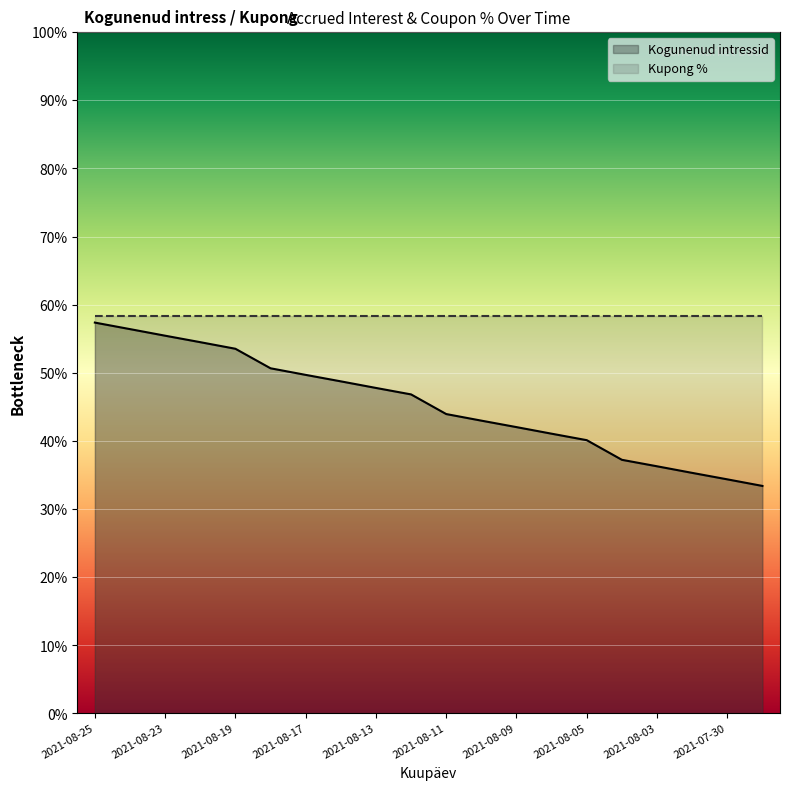

Reading left to right, list all the values displayed in this chart.

57.4	56.4	55.4	54.5	53.5	50.7	49.7	48.7	47.8	46.8	44.0	43.0	42.0	41.1	40.1	37.2	36.3	35.3	34.4	33.4